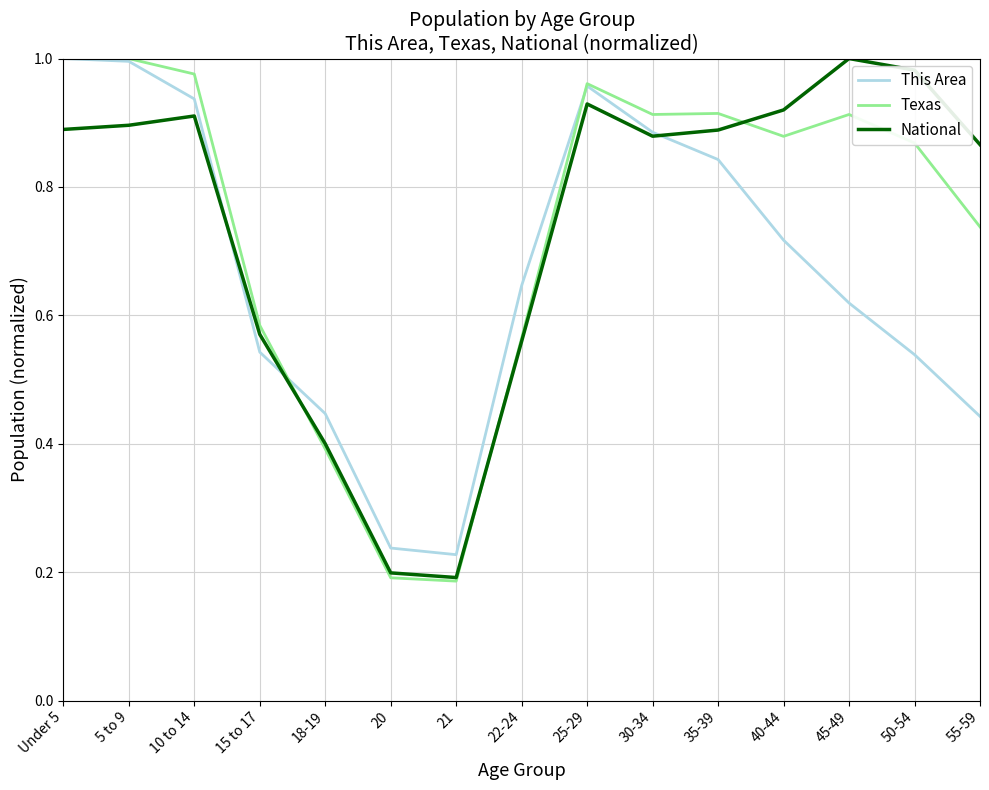

Is it true that This Area equals 1.4 at 35-39?

False